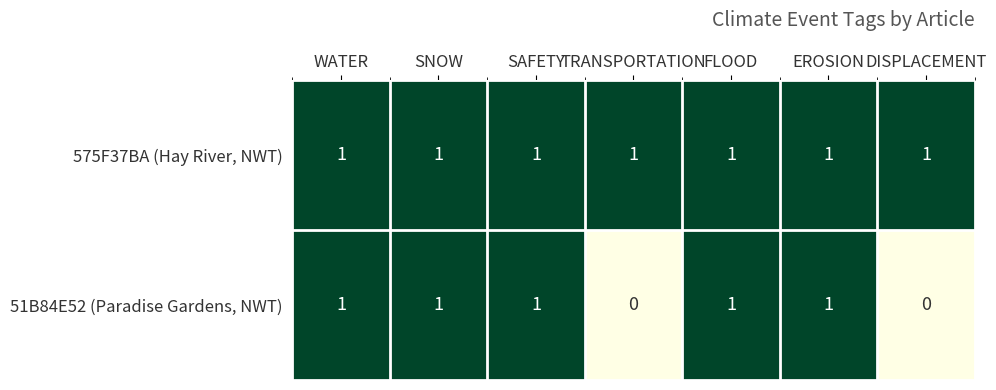

True or false: 575F37BA (Hay River, NWT) has a value of 0 at EROSION.

False